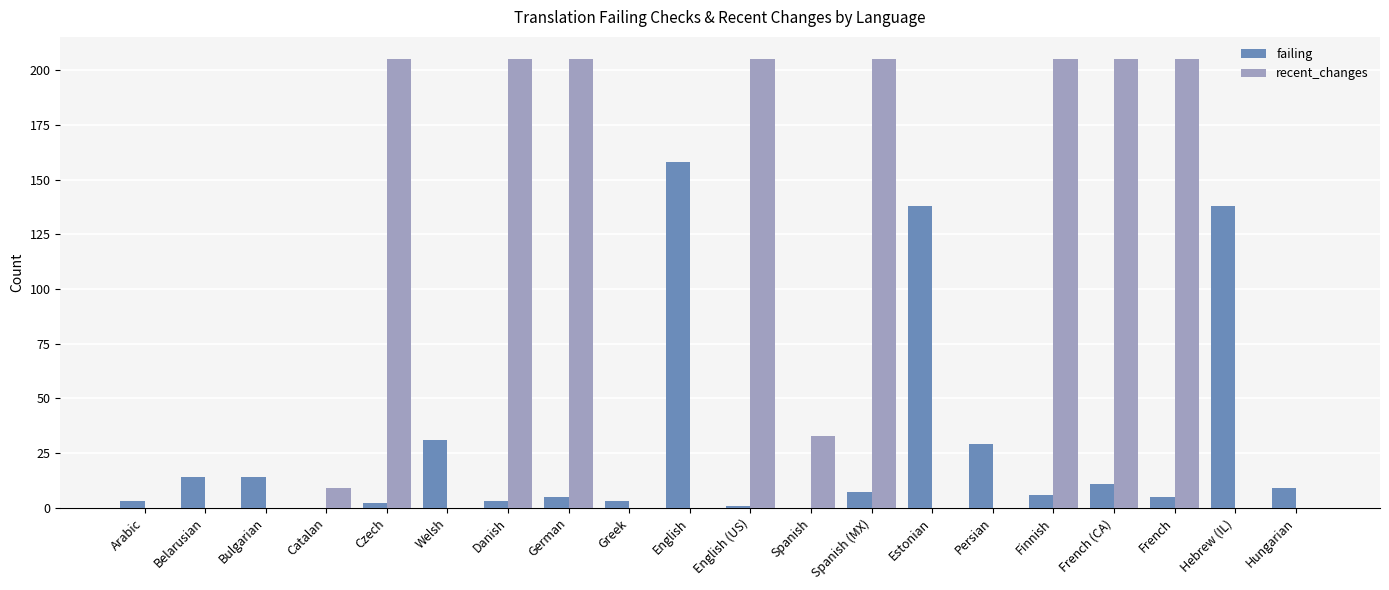

How many categories are shown in the chart?

20